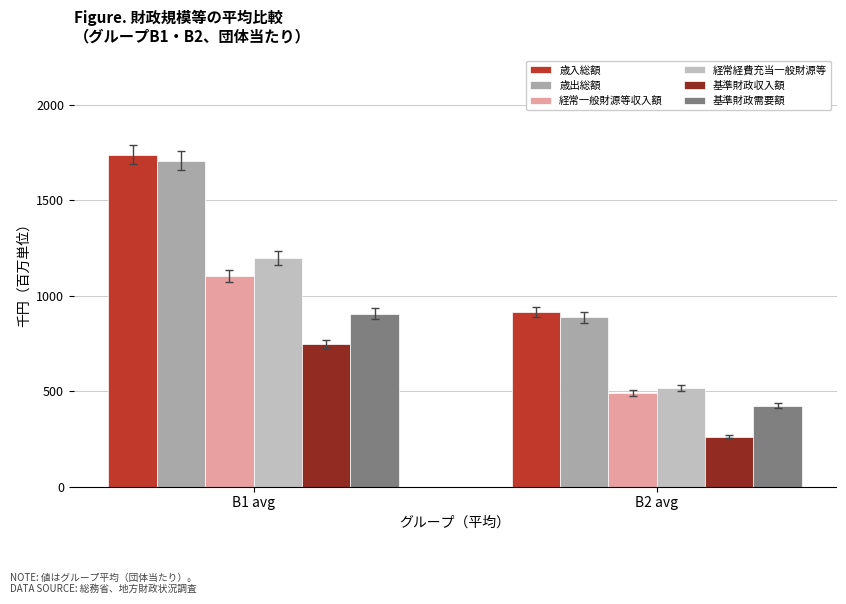

List the labels in order of 基準財政需要額 value, largest first.

B1 avg, B2 avg